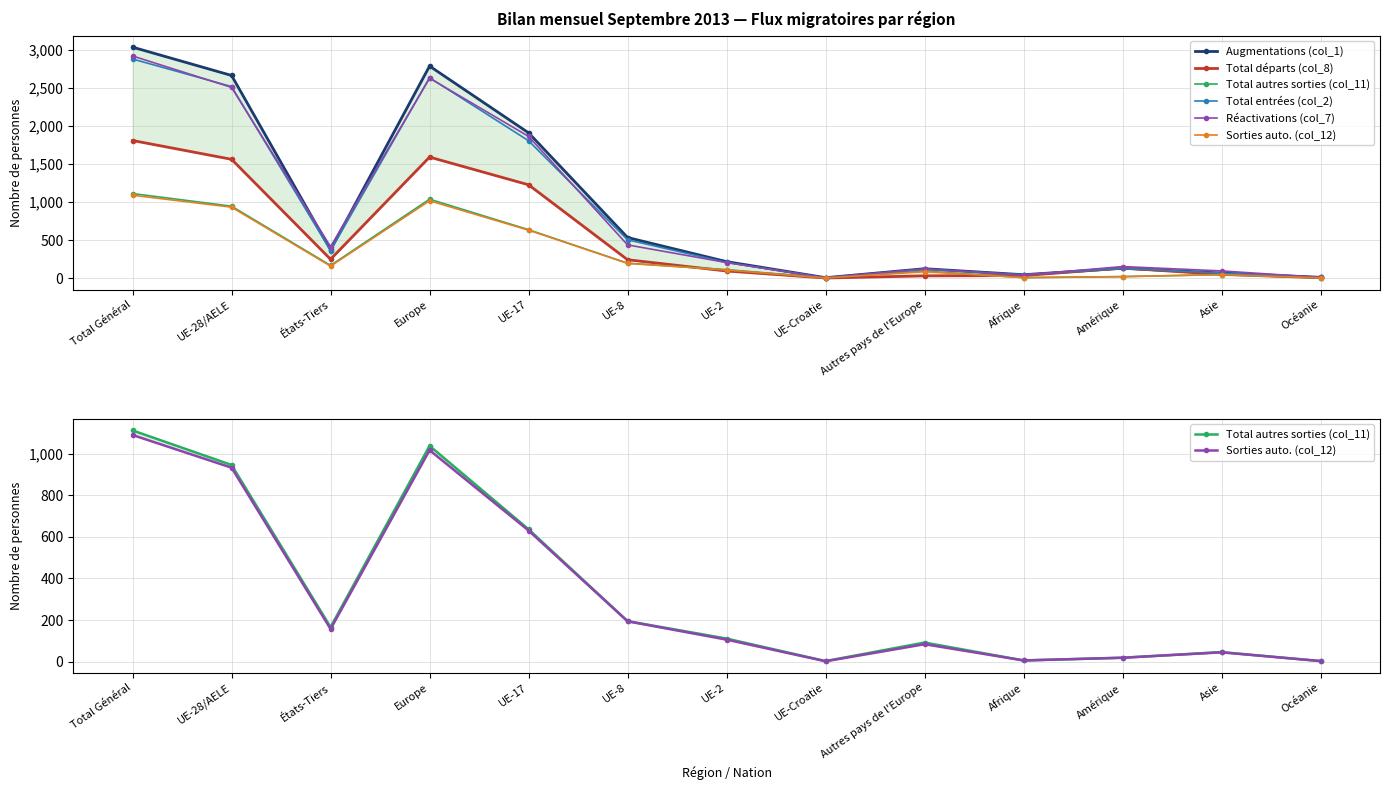

Does the chart display data point markers on the line(s)?

Yes